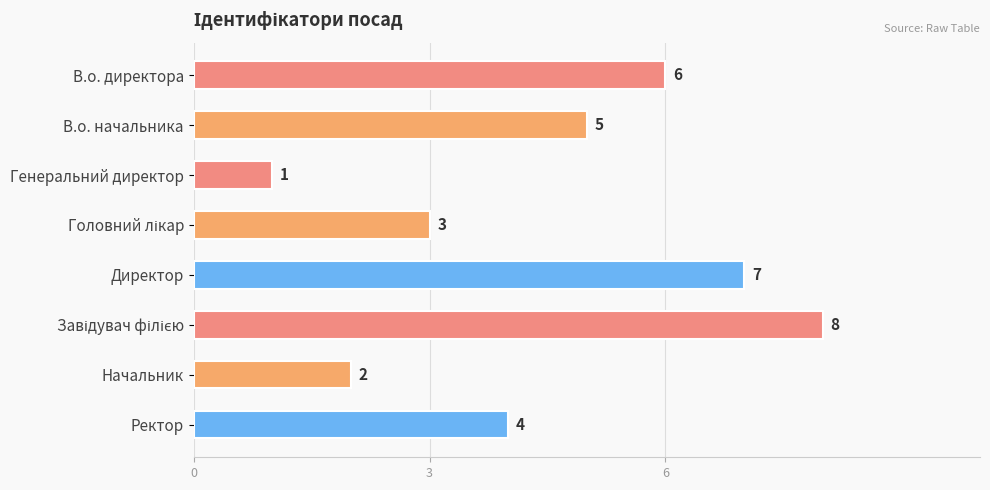

What is the ratio of the value at Начальник to the value at Директор?

0.3